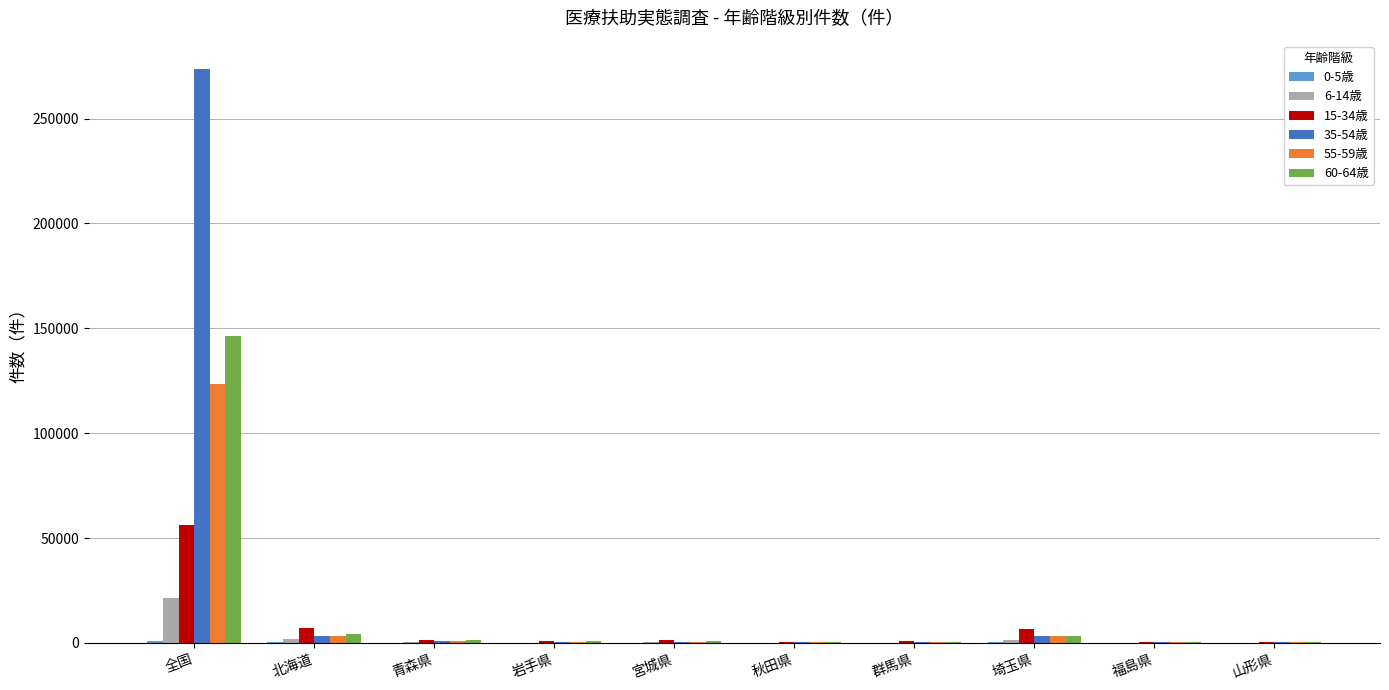

At which category is the sum across all series the highest?

全国